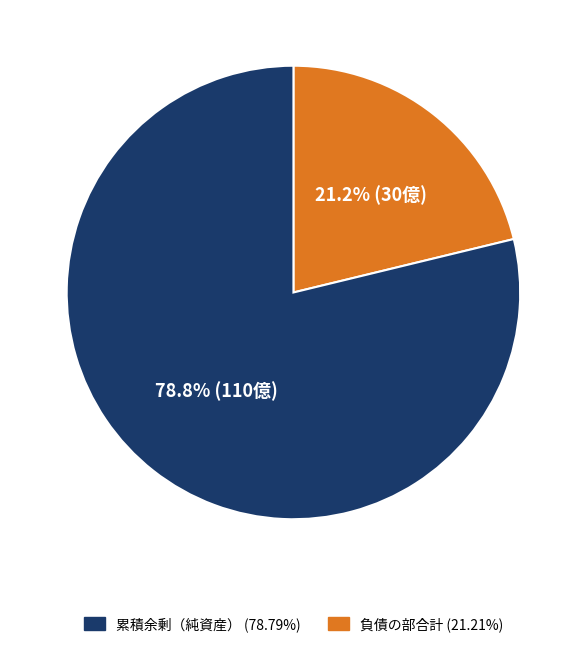

Is there any slice that represents more than half of the pie?

Yes